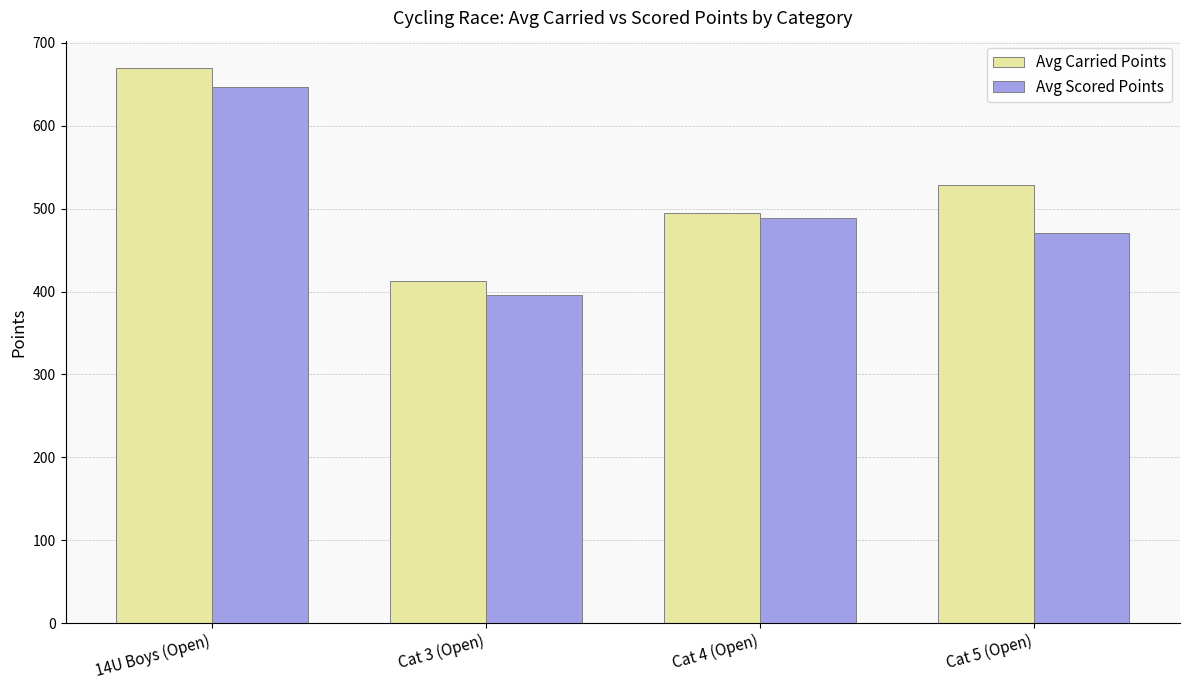

Are the bars horizontal?

No